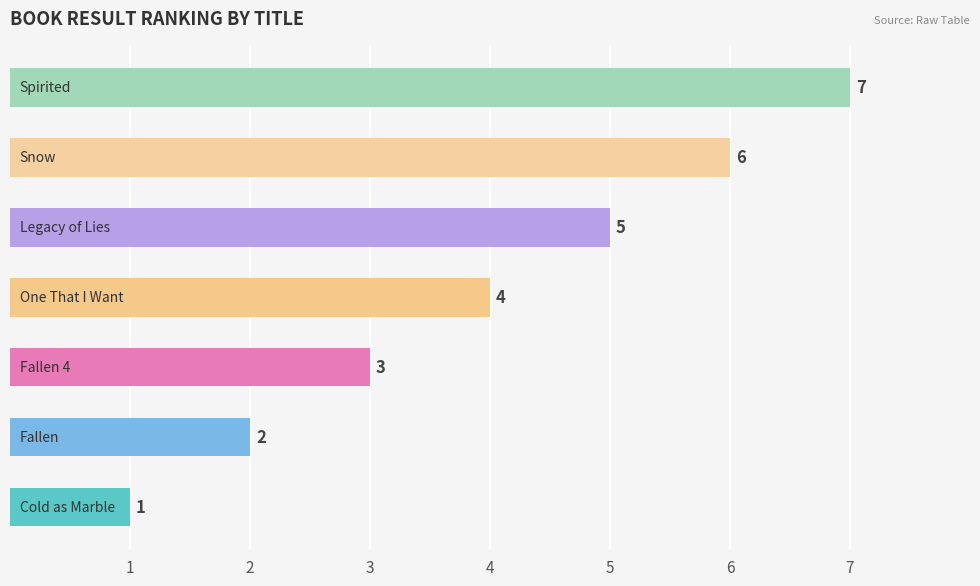

What is the difference between the maximum and second lowest values?

5